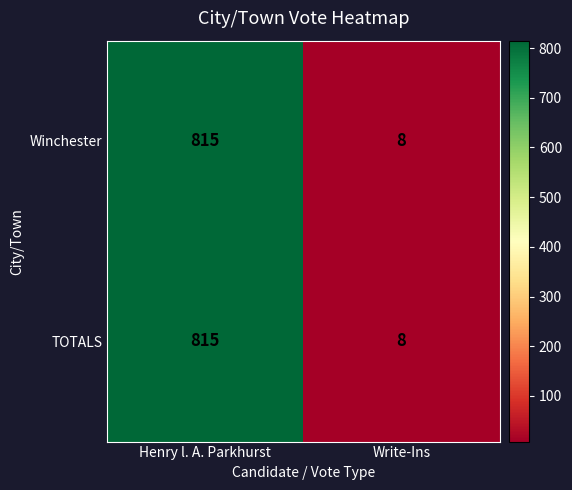

Rank the categories by TOTALS value from highest to lowest.

Henry l. A. Parkhurst, Write-Ins